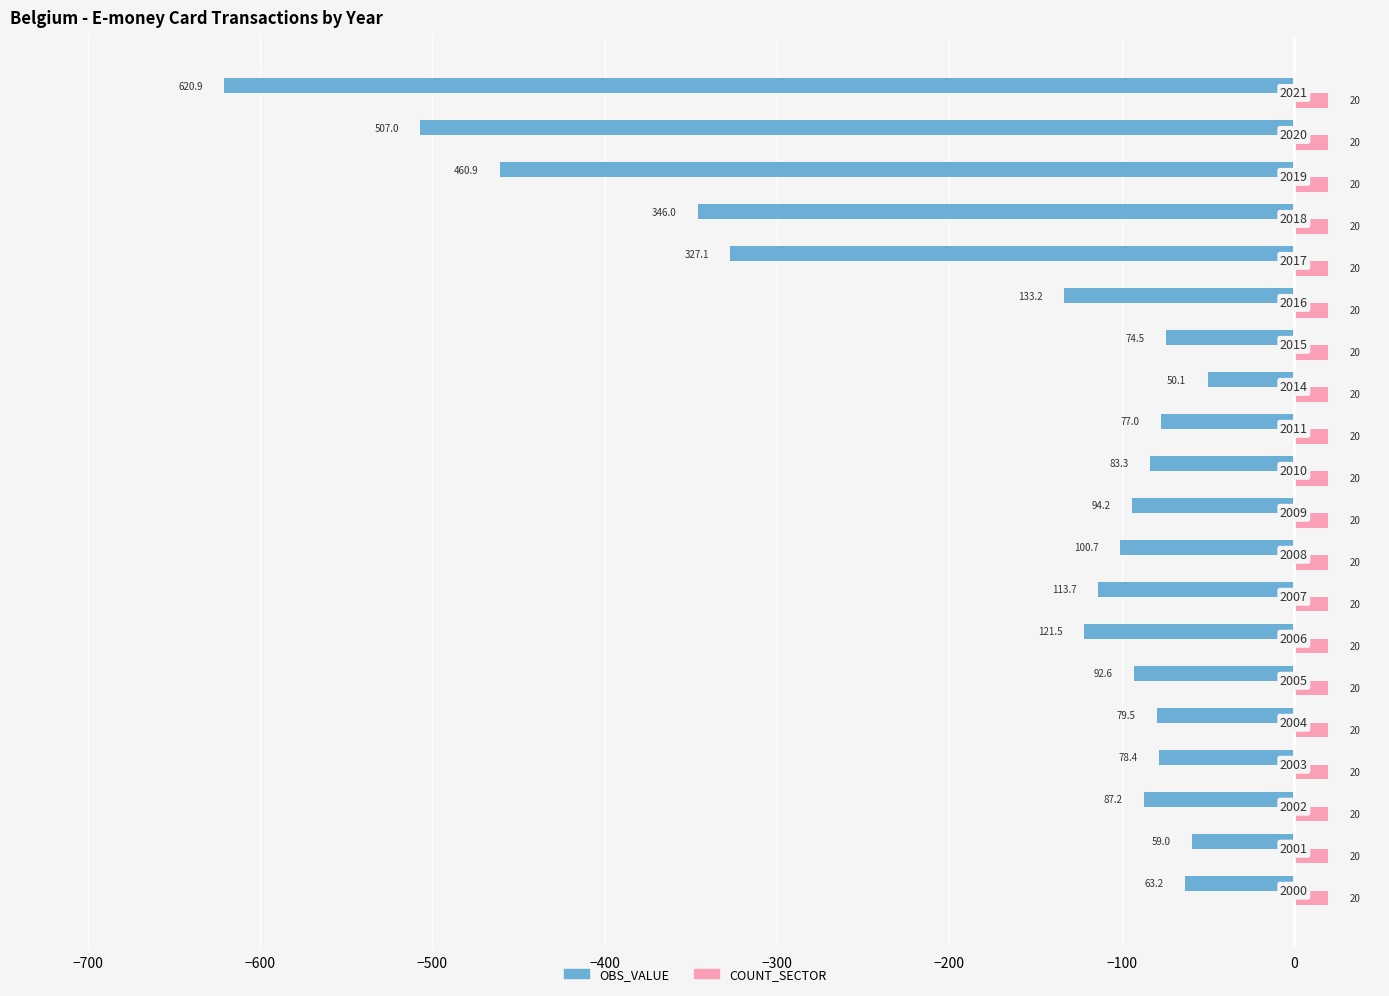

What are all the series names shown in the legend?

OBS_VALUE, COUNT_SECTOR